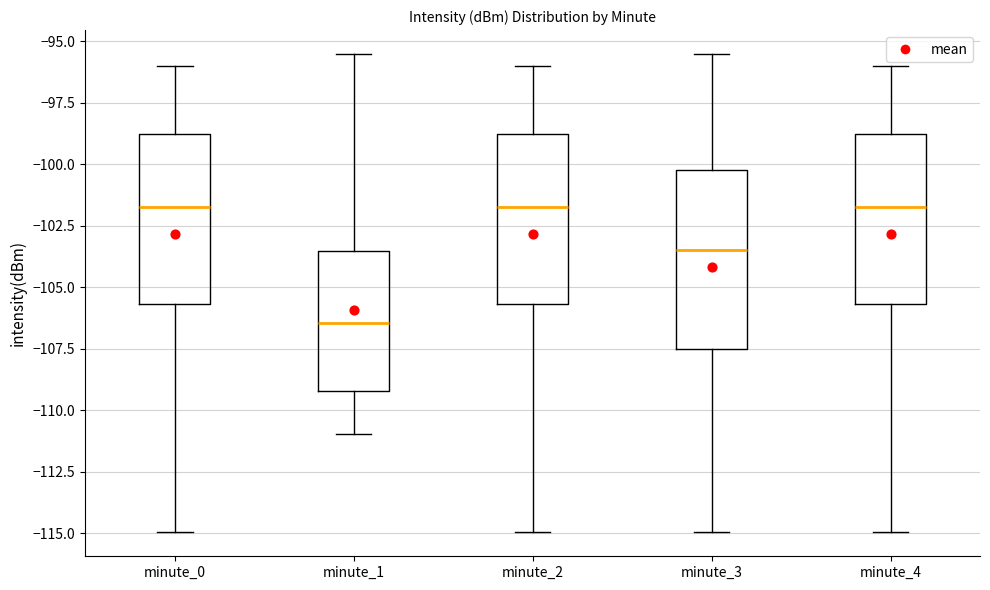

Where does the lower whisker of the box for minute_2 end on the y-axis? The values are not printed on the chart, so give them approximately, as read against the axis.

-115.0